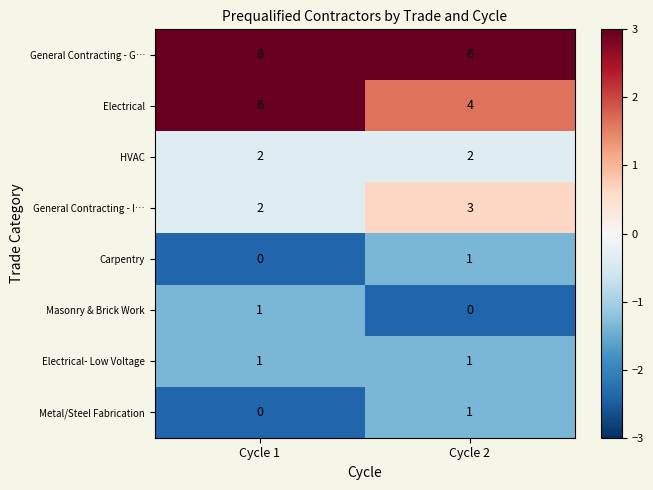

True or false: Metal/Steel Fabrication has a value of 2 at Cycle 2.

False